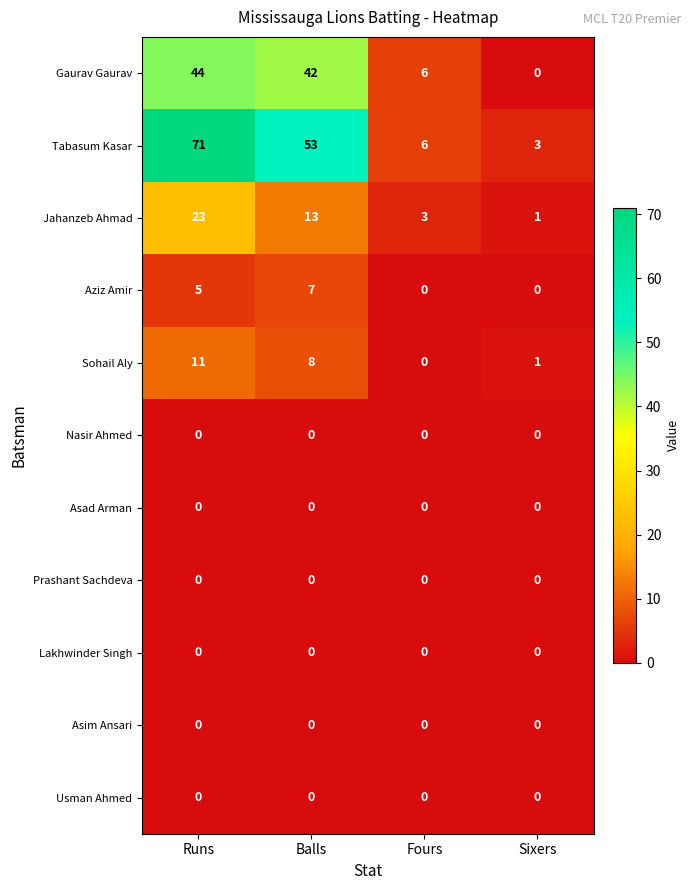

What is the spread (max minus min) of values at Sixers?

3